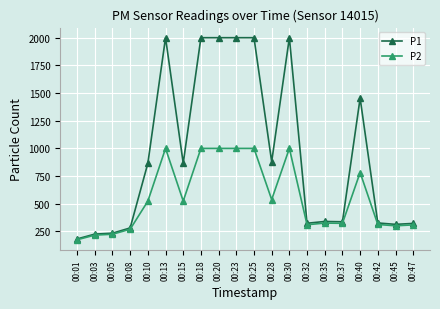

What is the lowest value of the P2 series?

174.8